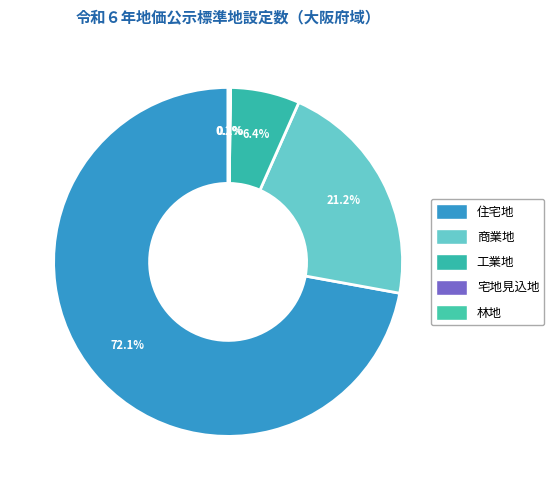

The 住宅地 slice represents 60% of the pie. True or false?

False